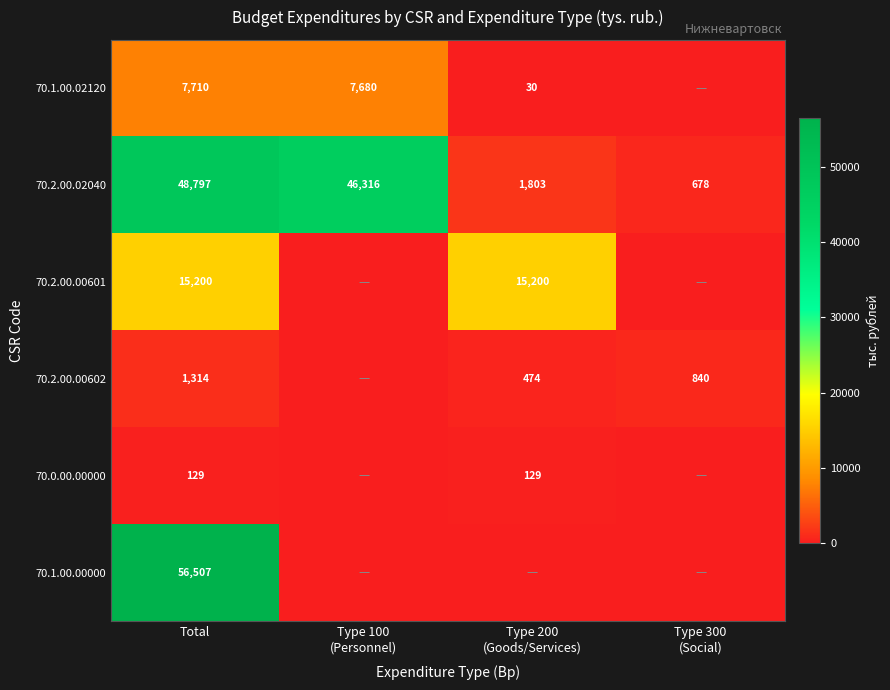

Between Total and Type 100
(Personnel), which is larger?

Total